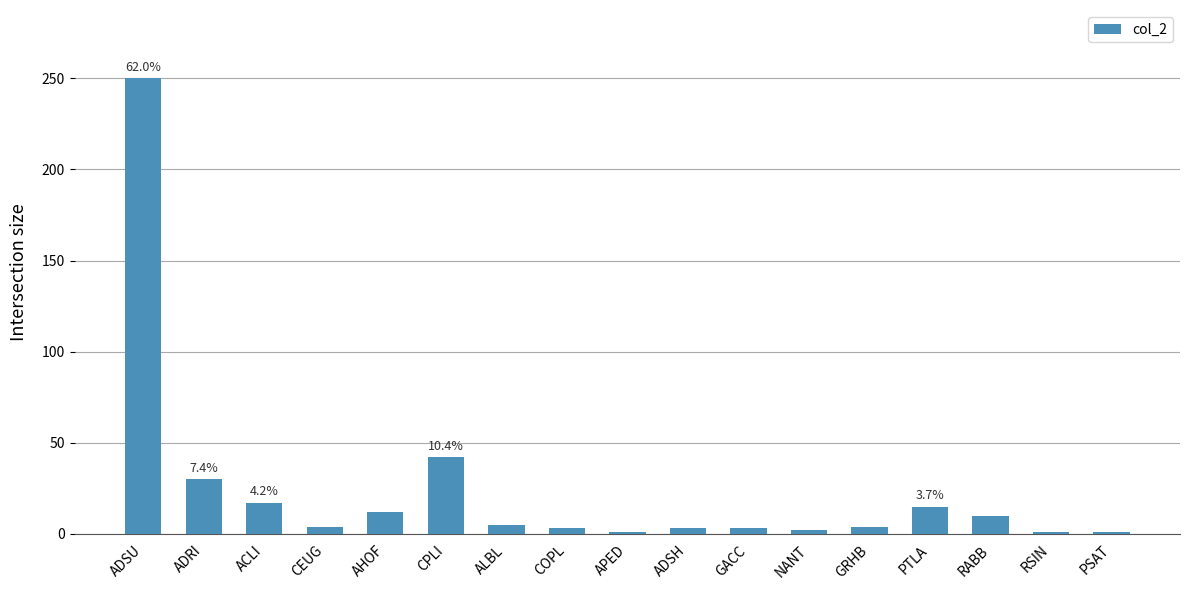

What is the label of the 6th bar from the right?

NANT